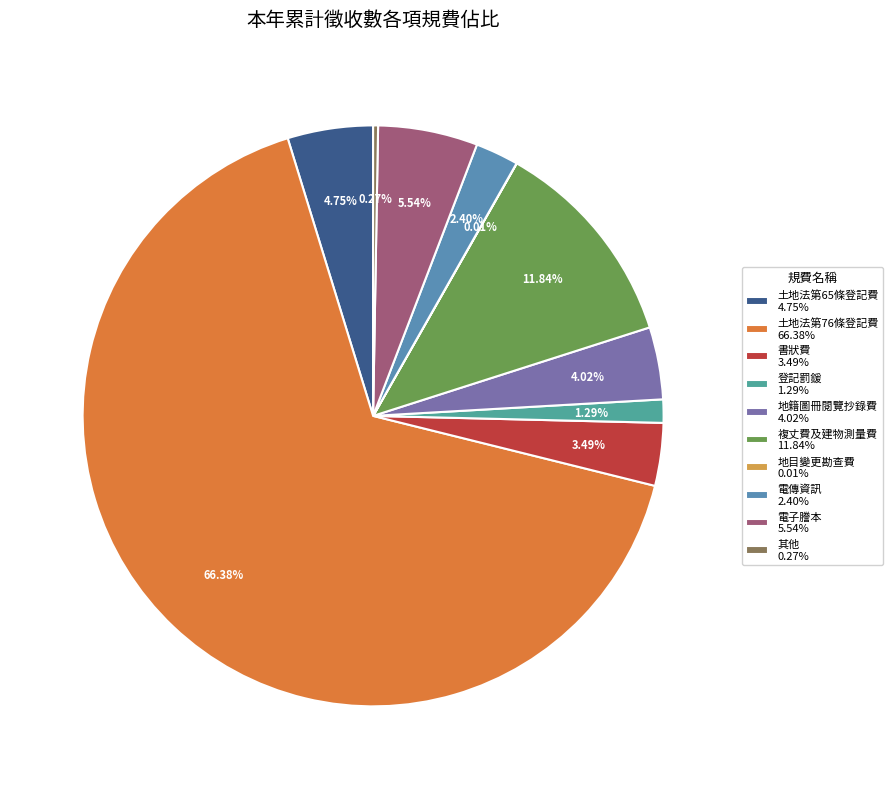

Count the number of slices in the pie.

10